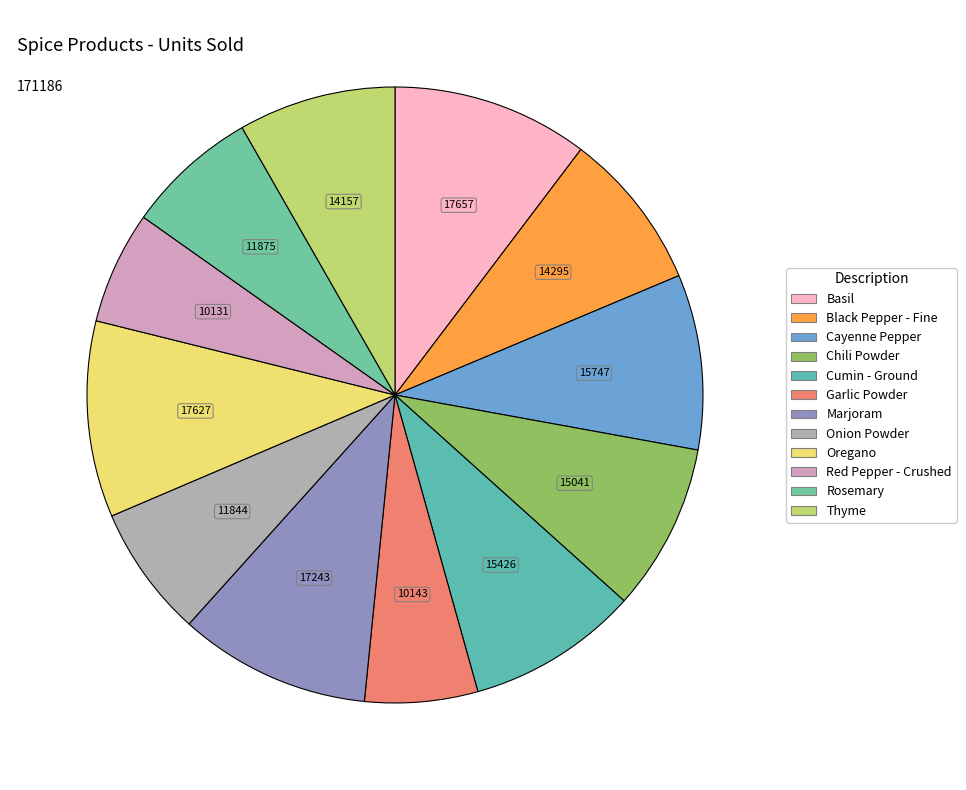

Is the sum of Chili Powder and Onion Powder greater than half?

No